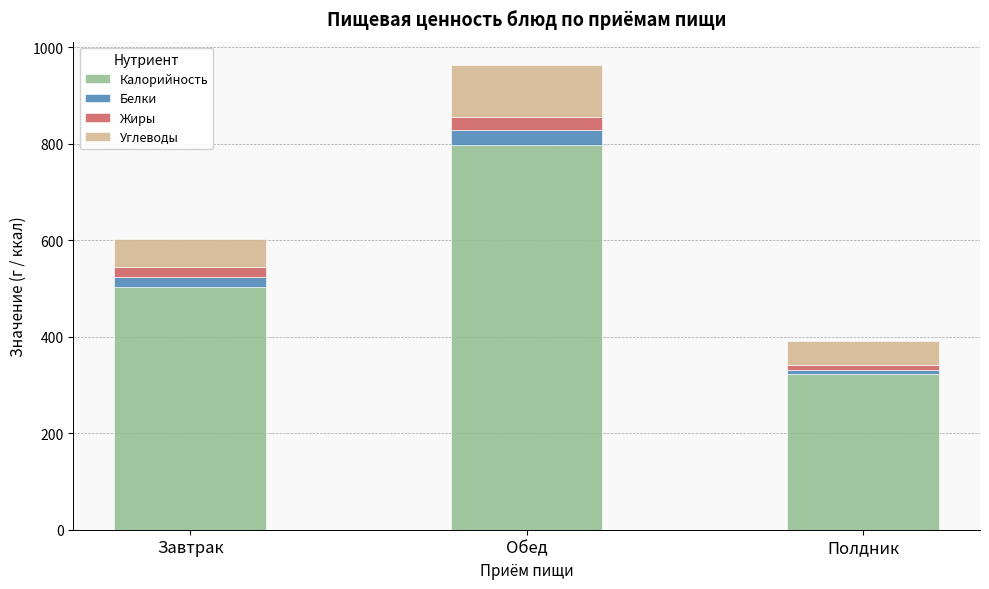

What is the value of the Калорийность bar at the 1st from the left?

502.5